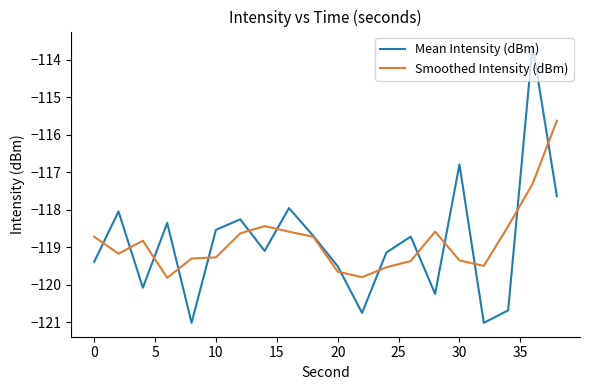

Which series has the largest range (max minus min)?

Mean Intensity (dBm)